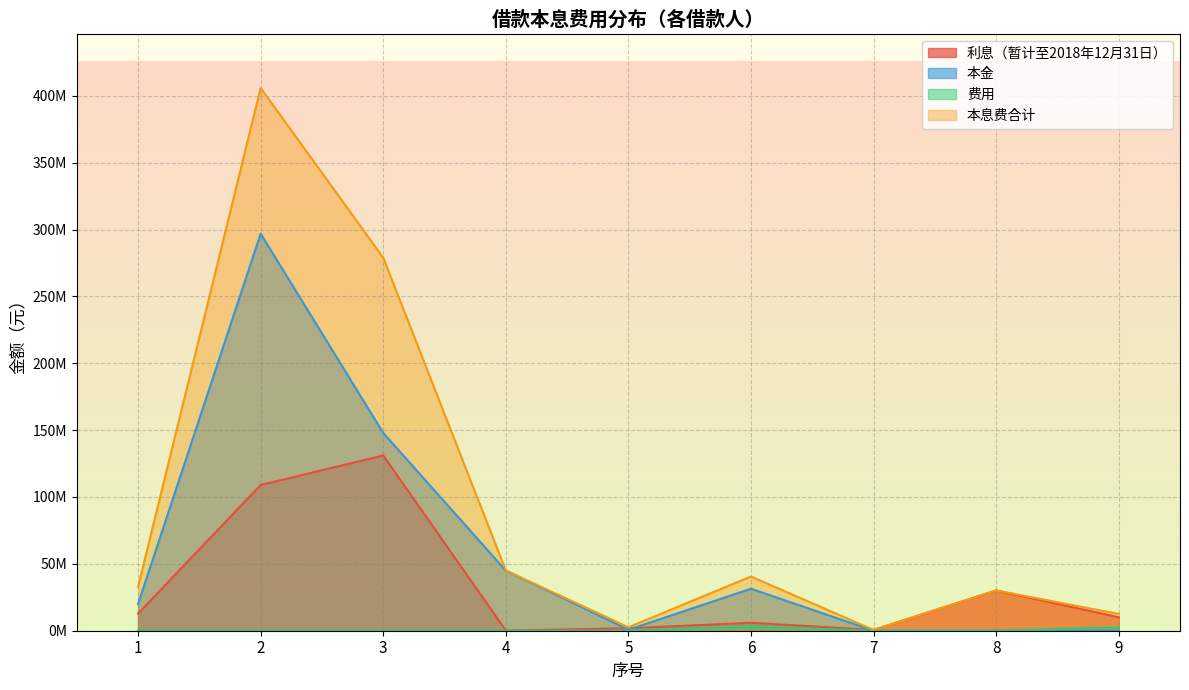

The 利息（暂计至2018年12月31日） series shows 176550737.9 at 3. True or false?

False